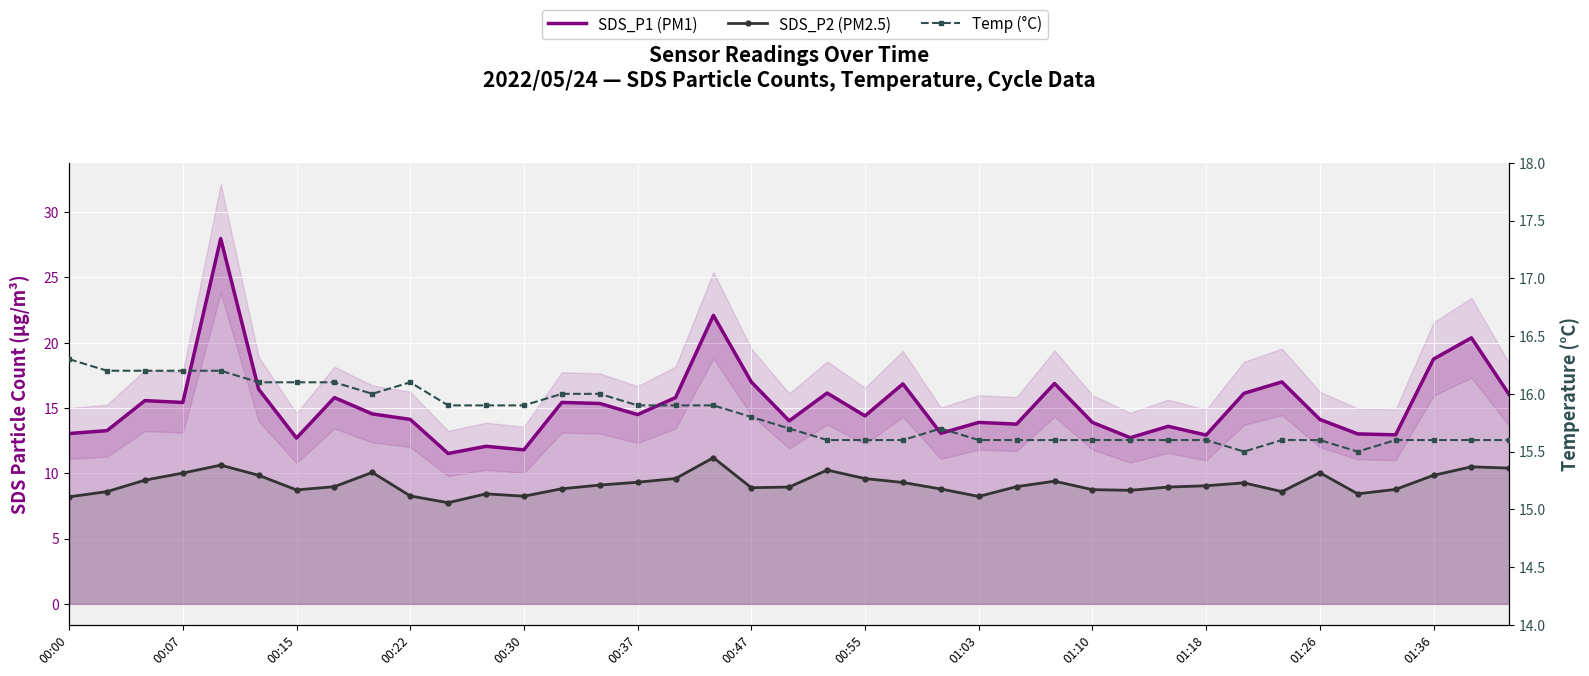

True or false: SDS_P2 (PM2.5) and Temp (°C) cross at least once.

False